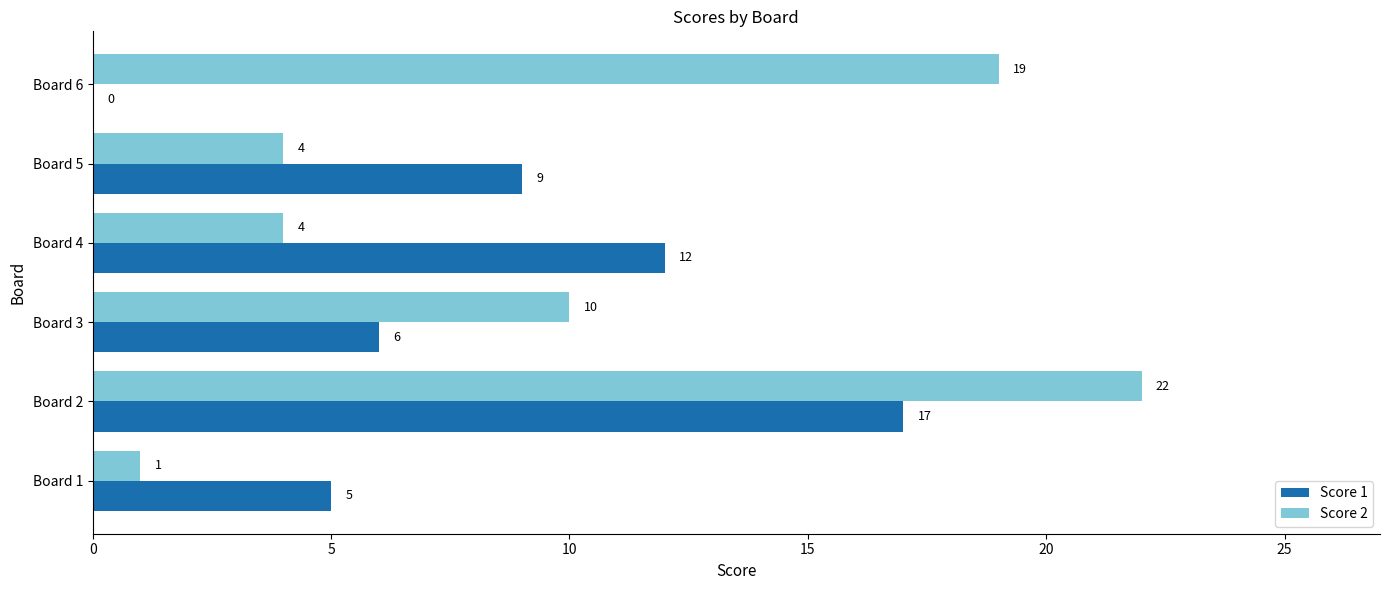

Count the Score 2 values in the range 4 to 19.

4